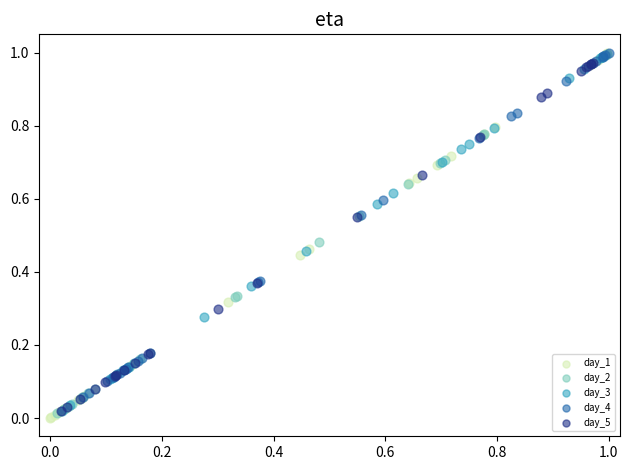

Which series reaches the minimum Y coordinate?

day_1